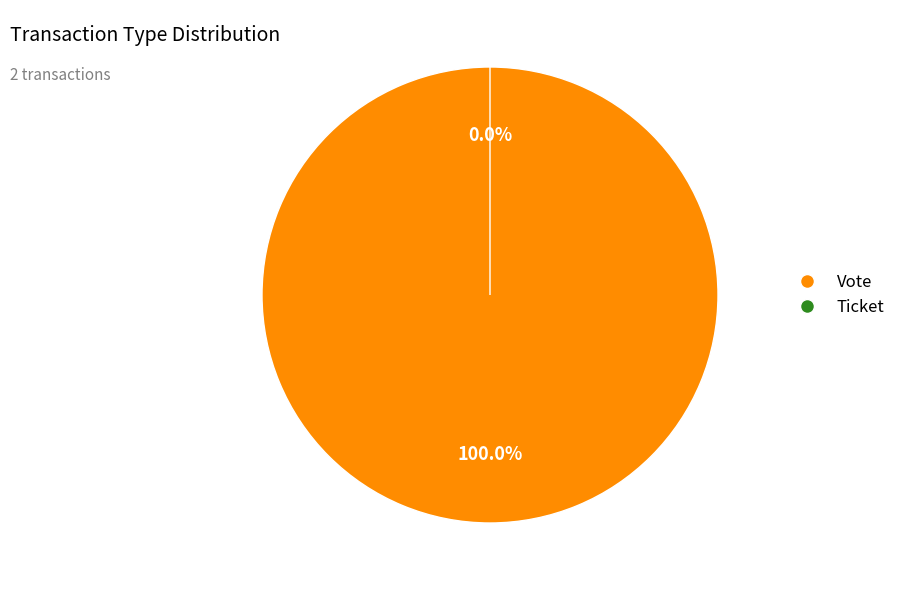

Combined, what portion of the pie is Ticket and Vote?

100.0%